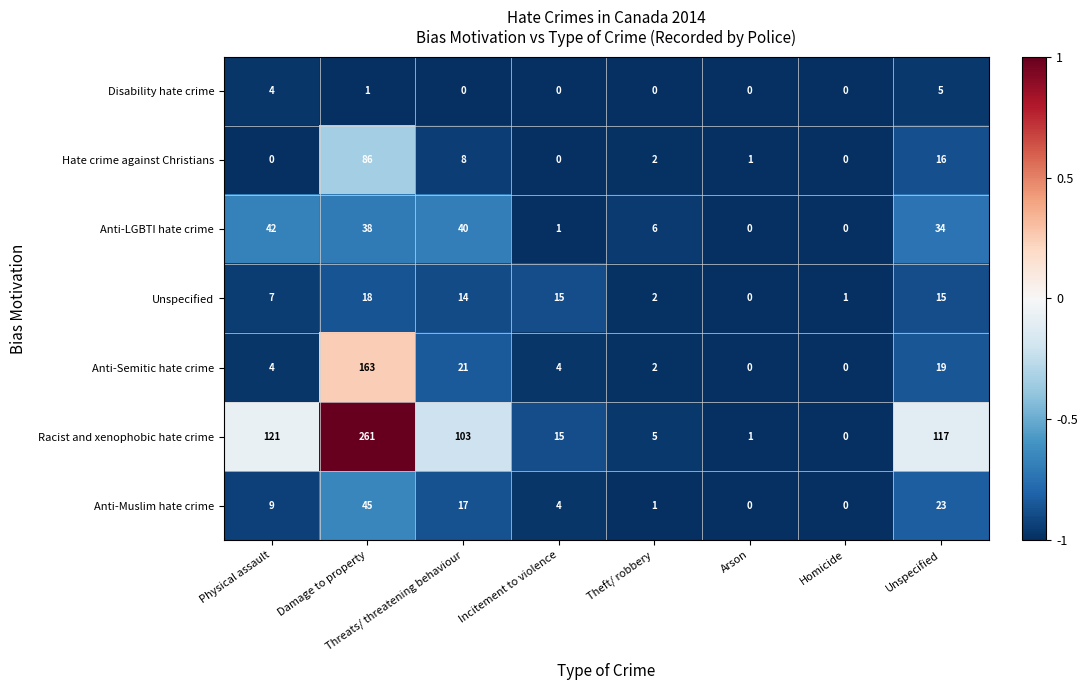

Which category has the highest value in the Racist and xenophobic hate crime series?

Damage to property